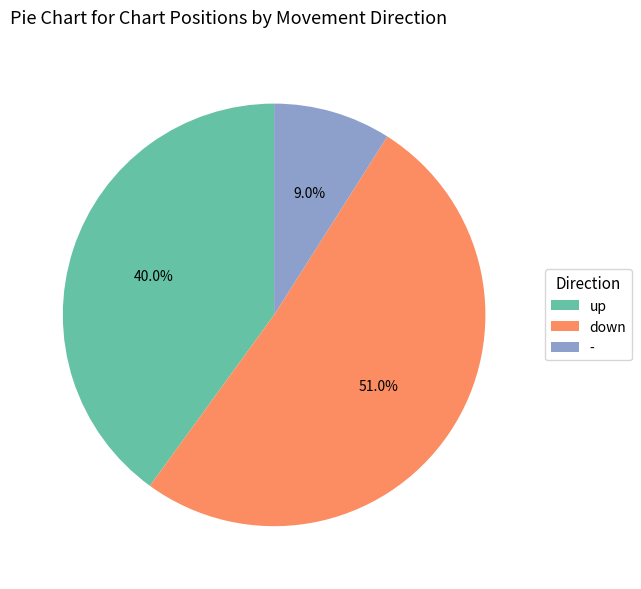

The - slice represents 1% of the pie. True or false?

False